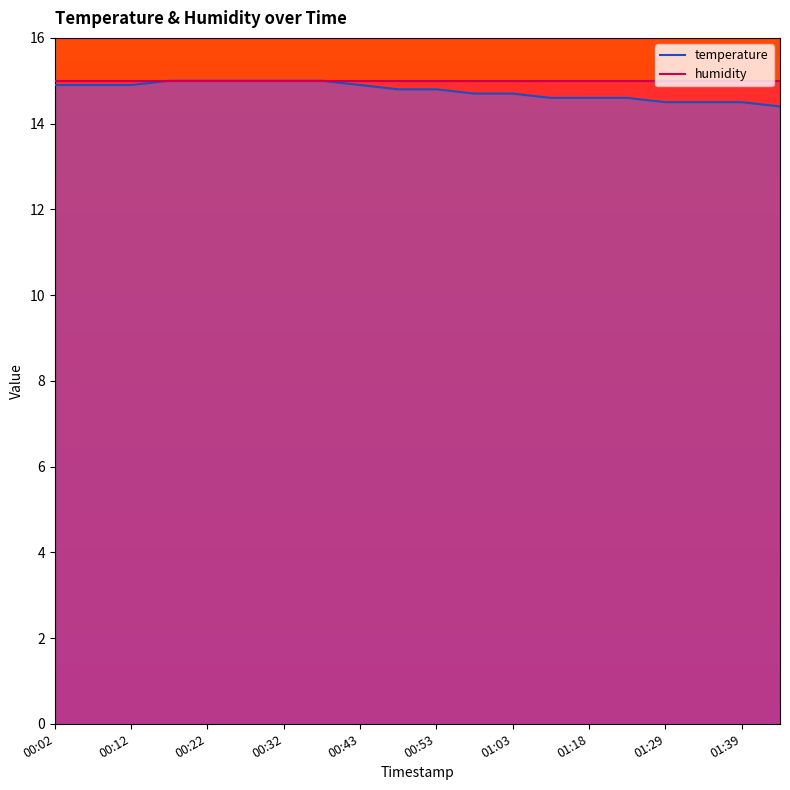

What position from the left is 01:44?

20